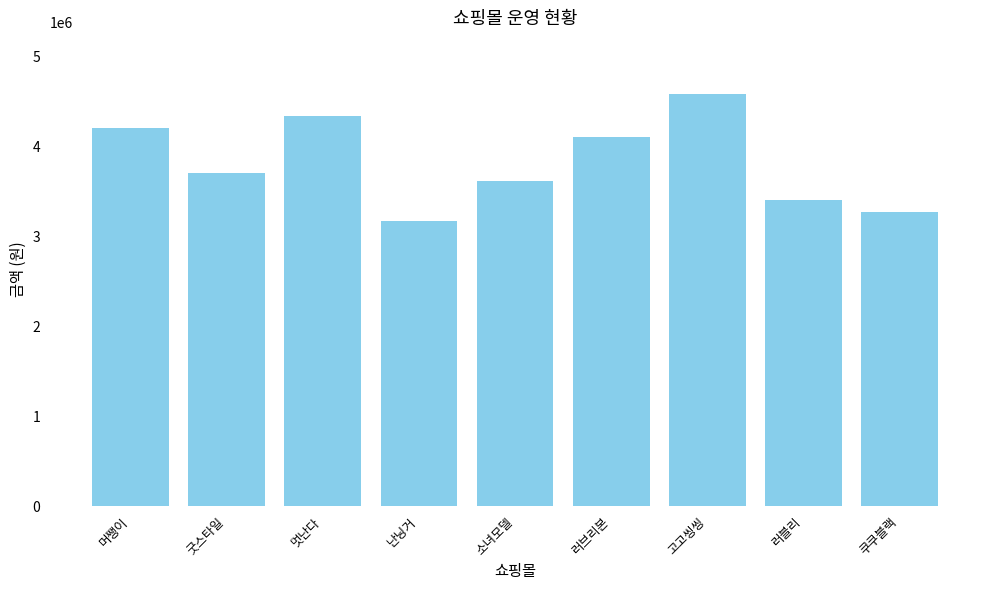

Reading right to left, list all the values displayed in this chart.

쿠쿠블랙=3265000	러블리=3405000	고고씽씽=4580000	러브리본=4100000	소녀모델=3610000	난닝거=3170000	멋난다=4340000	굿스타일=3705000	머쨍이=4200000